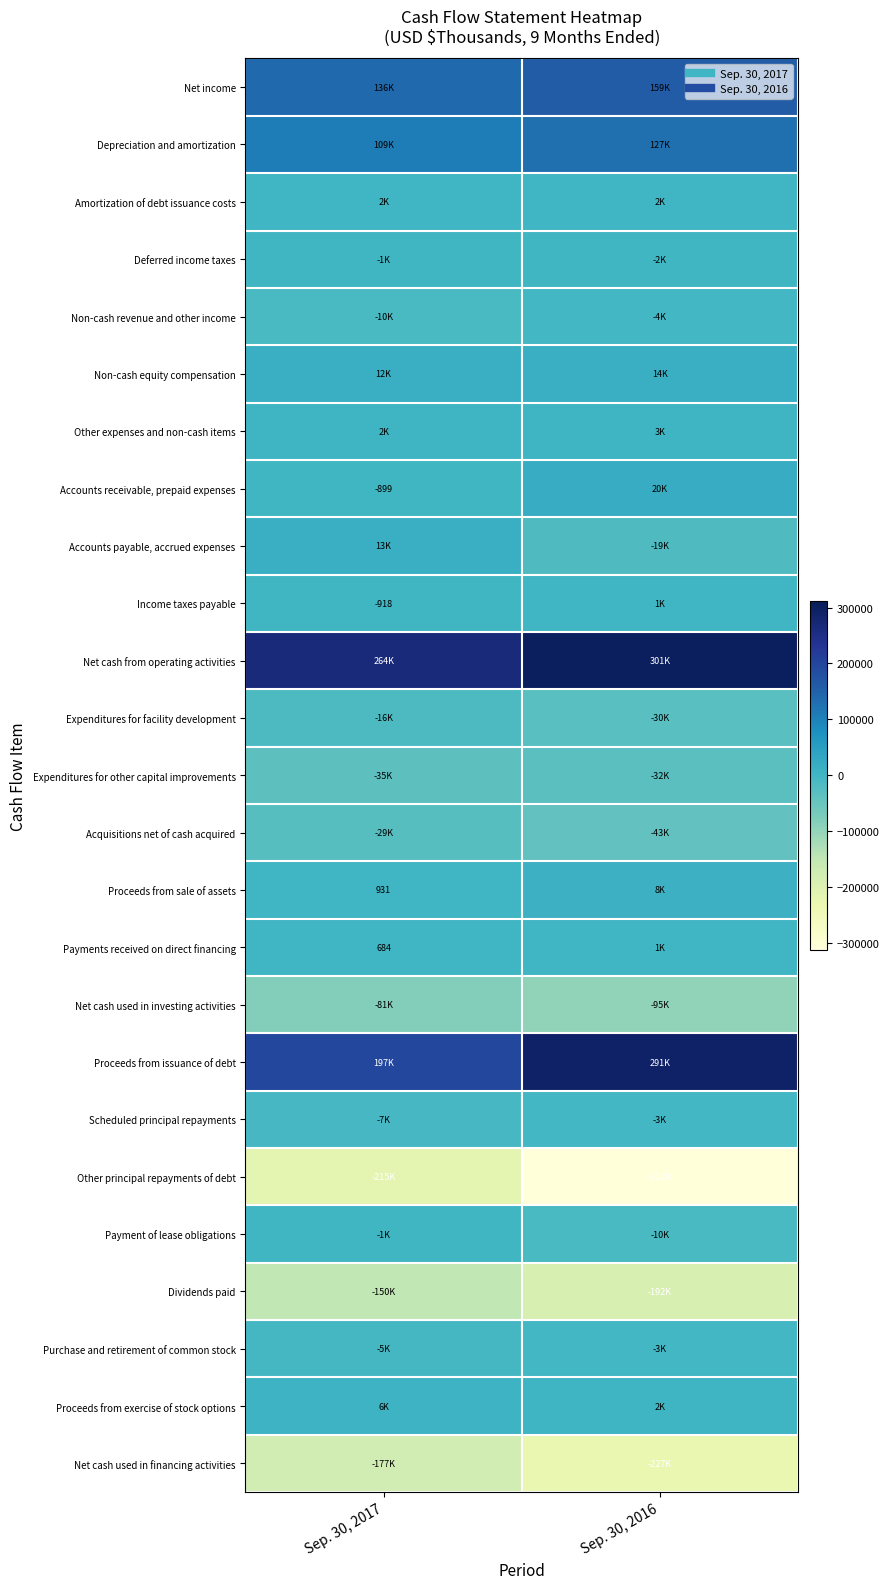

How many Proceeds from sale of assets values are between 931 and 8192?

2